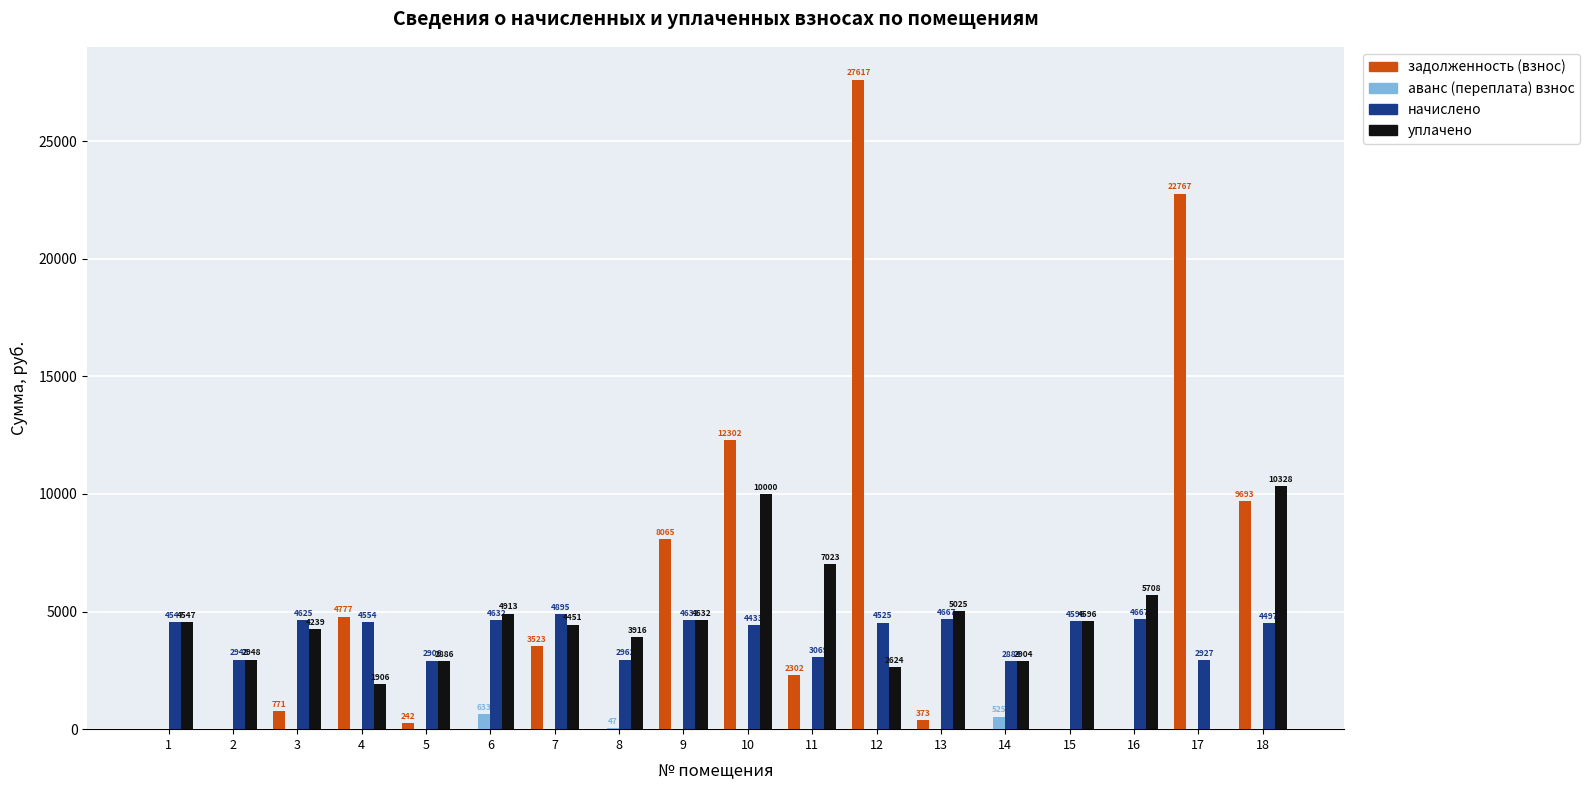

Does the chart contain stacked bars?

No